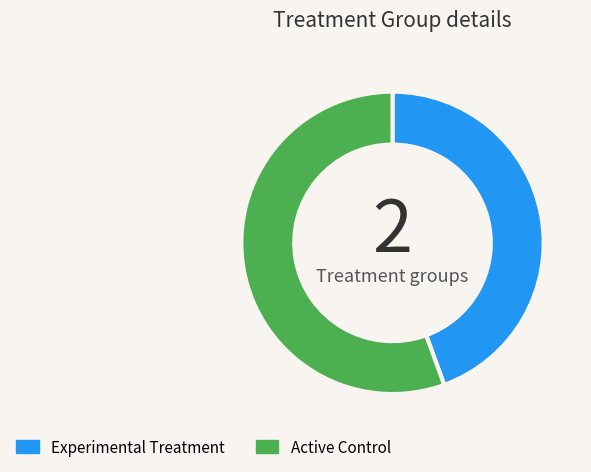

Which category accounts for the majority?

Active Control